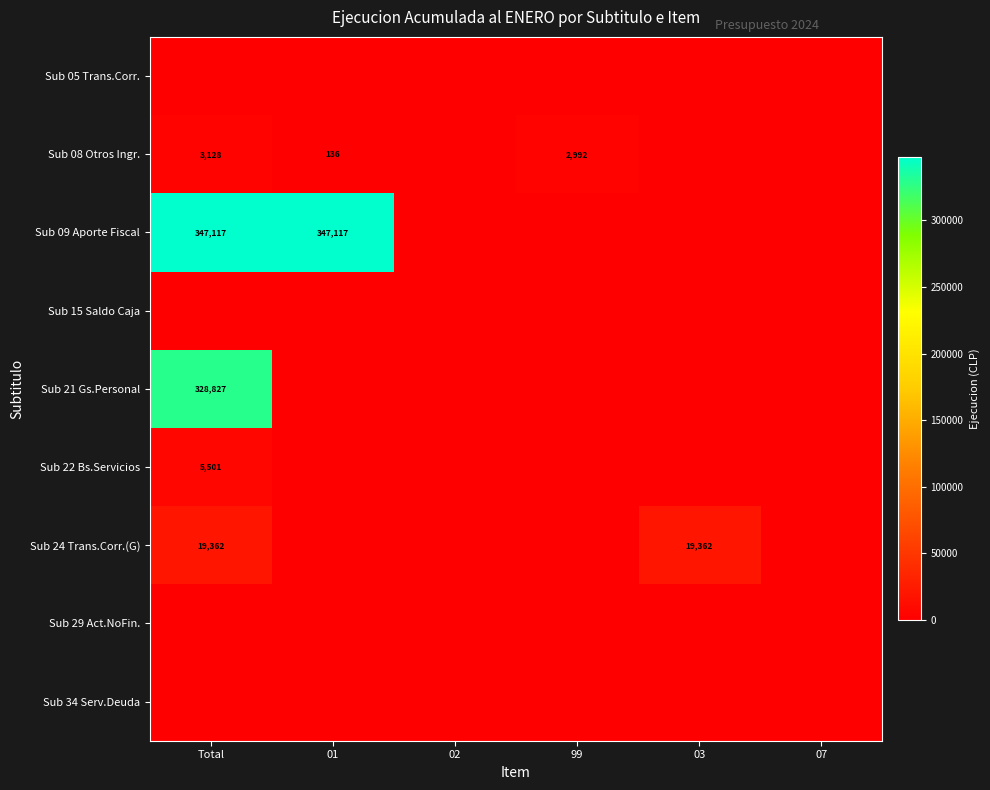

Which series has the largest total across all categories?

Sub 09 Aporte Fiscal